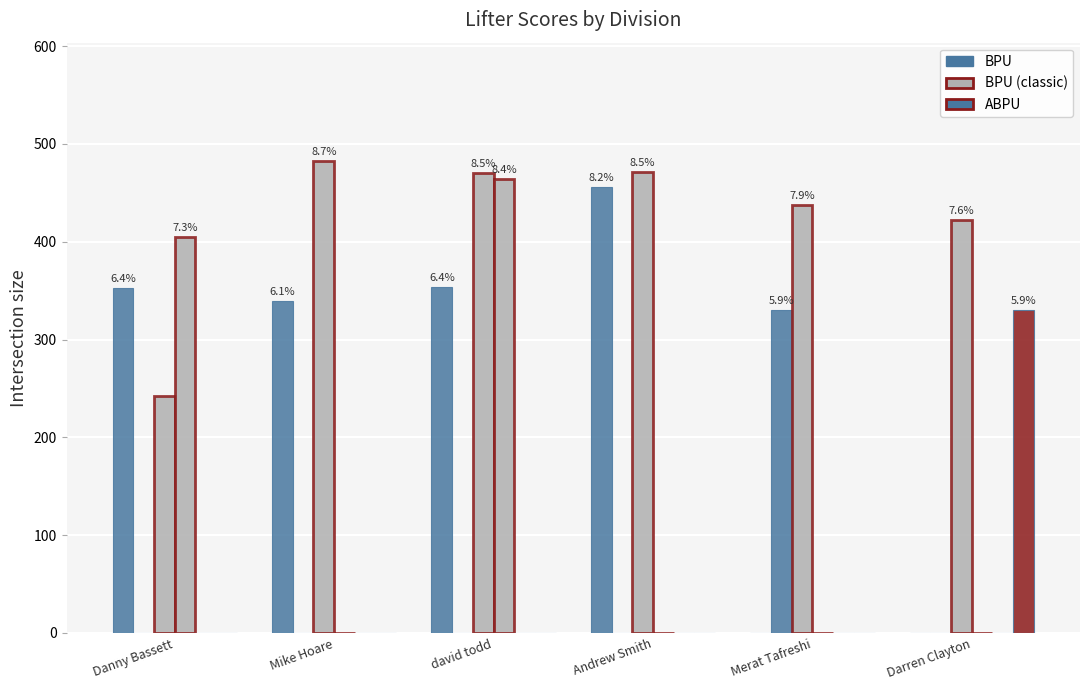

How many series are shown in this chart?

5